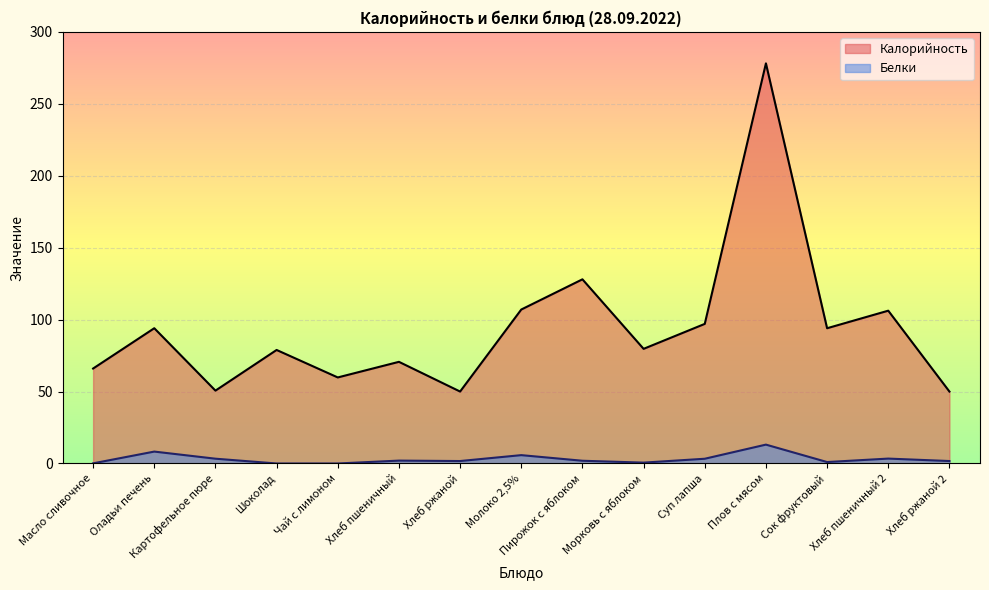

At which label does Белки reach its minimum?

Шоколад